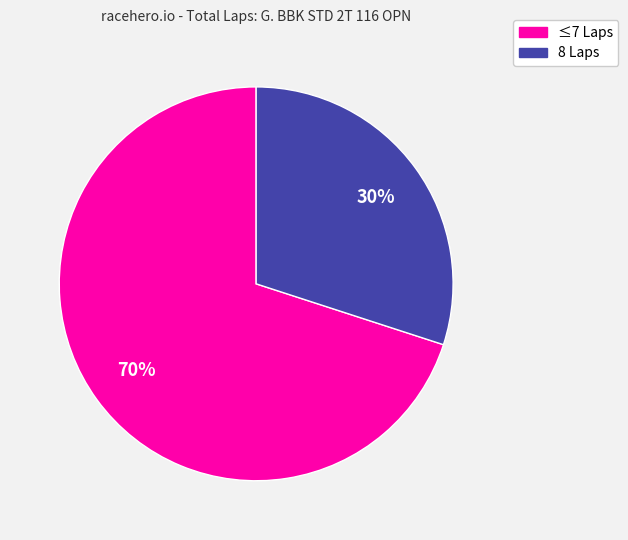

Combined, do ≤7 Laps and 8 Laps account for over 50%?

Yes